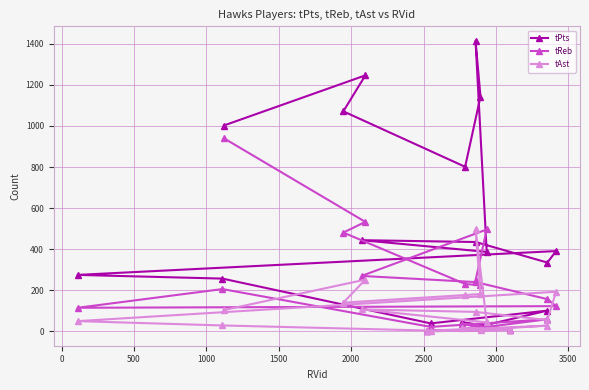

What is the greatest value displayed?

1414